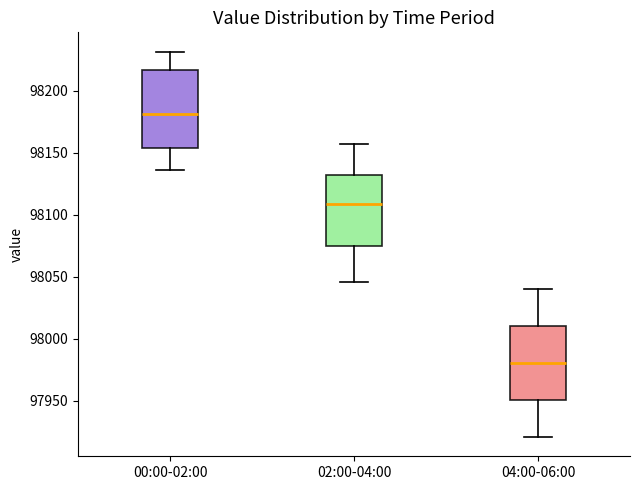

Reading left to right, transcribe this box plot: for each box, give where its median line is, the range the box spans, and where its two whiskers end, as read against the y-axis. The values are not printed on the chart, so give them approximately, as read against the axis.

00:00-02:00: median 98180, box 98155 to 98215, whiskers 98135 to 98230
02:00-04:00: median 98110, box 98075 to 98130, whiskers 98045 to 98155
04:00-06:00: median 97980, box 97950 to 98010, whiskers 97920 to 98040